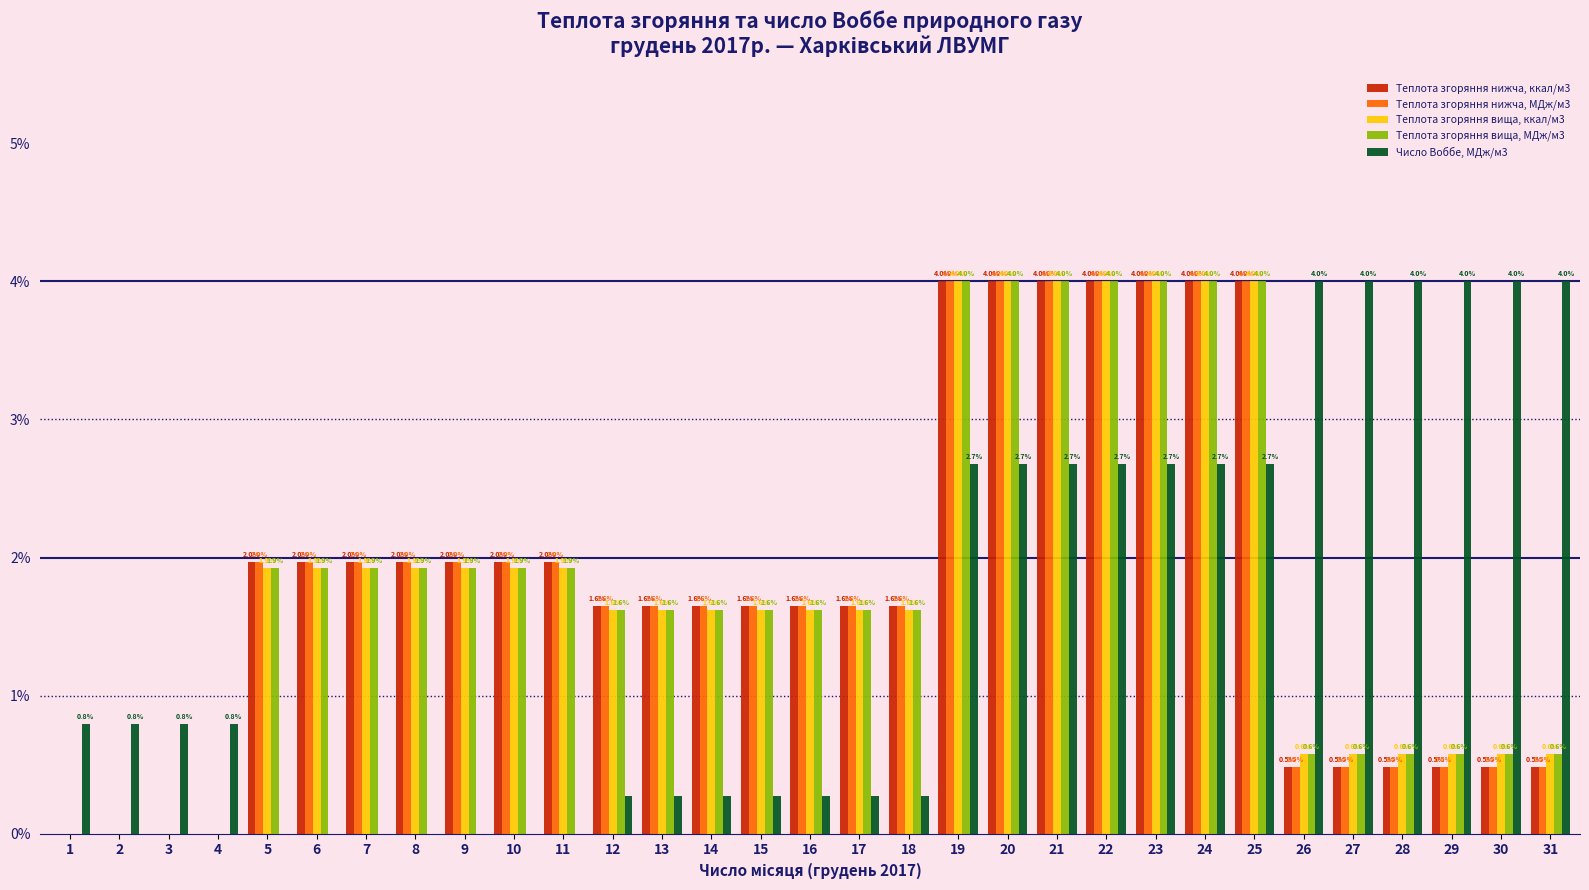

The Теплота згоряння вища, ккал/м3 series shows 1.9 at 6. True or false?

True